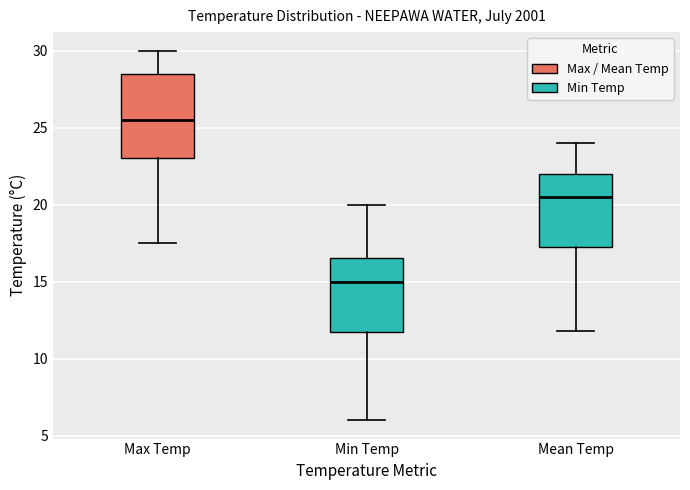

Where does the lower whisker of the box for Max Temp end on the y-axis? The values are not printed on the chart, so give them approximately, as read against the axis.

17.5